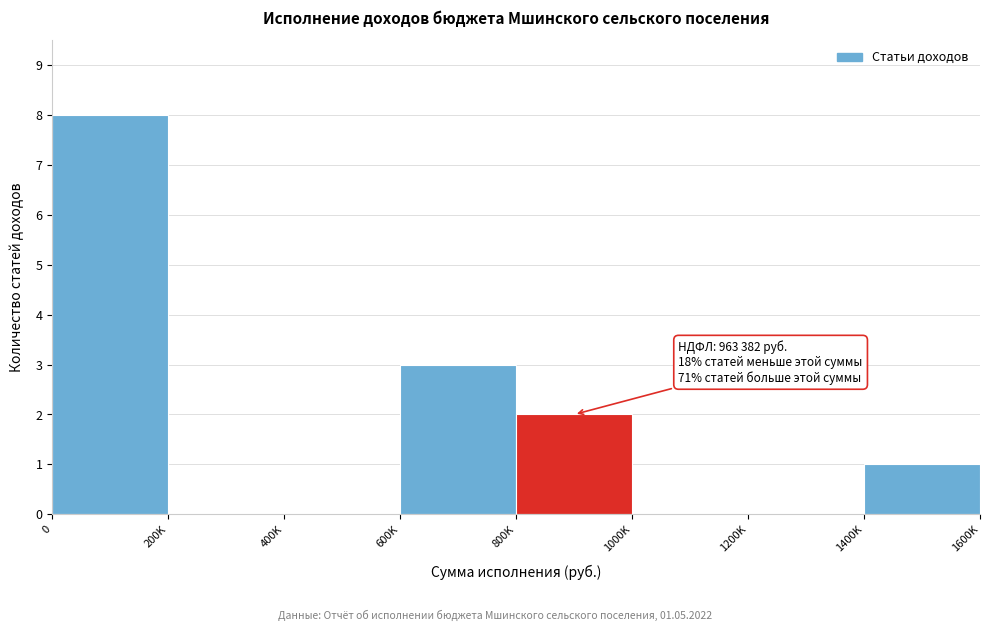

Reading left to right, list all the values displayed in this chart.

0=8	200K=0	400K=0	600K=3	800K=2	1000K=0	1200K=0	1400K=1